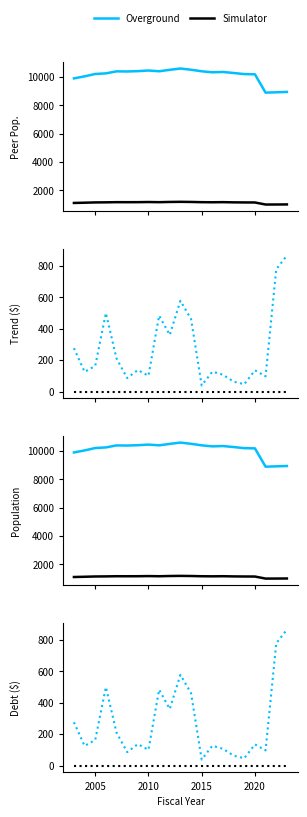

True or false: Overground has a value of 68.8 at 2000.

False